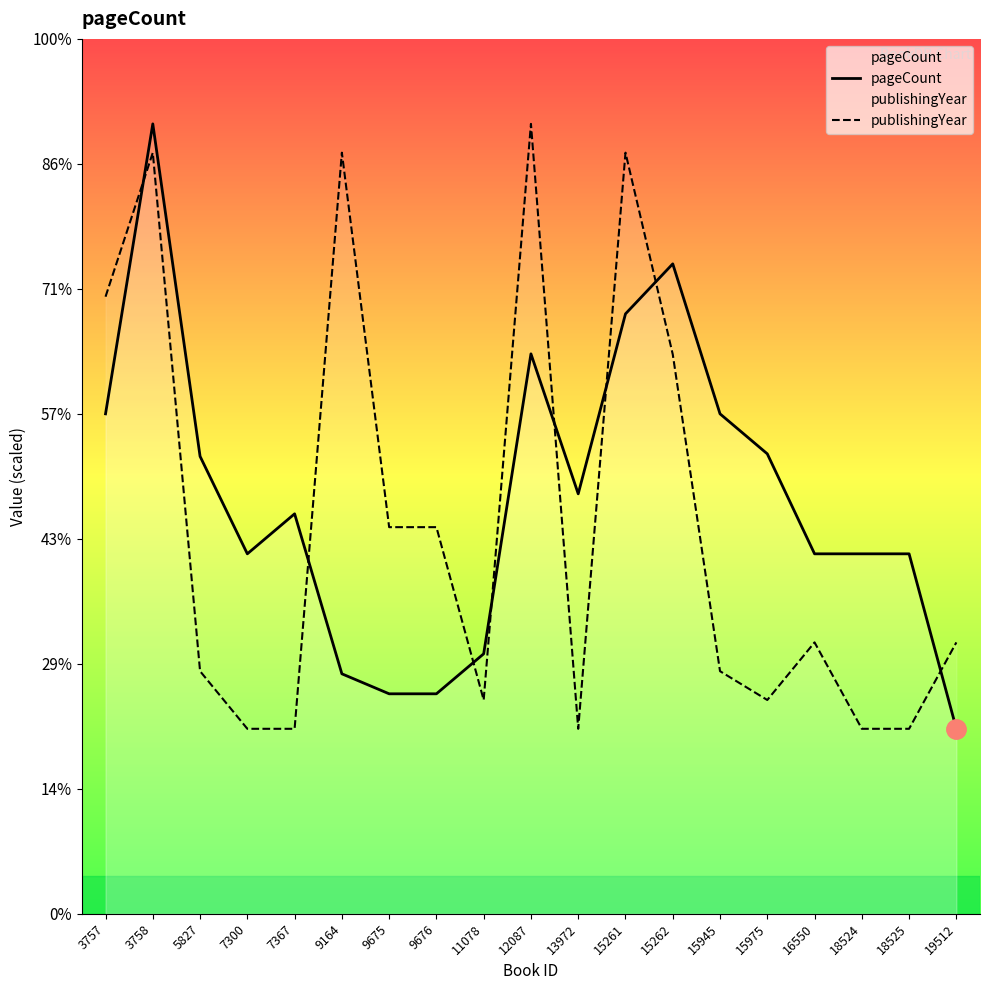

The value of publishingYear at 18525 is 246.6. True or false?

False